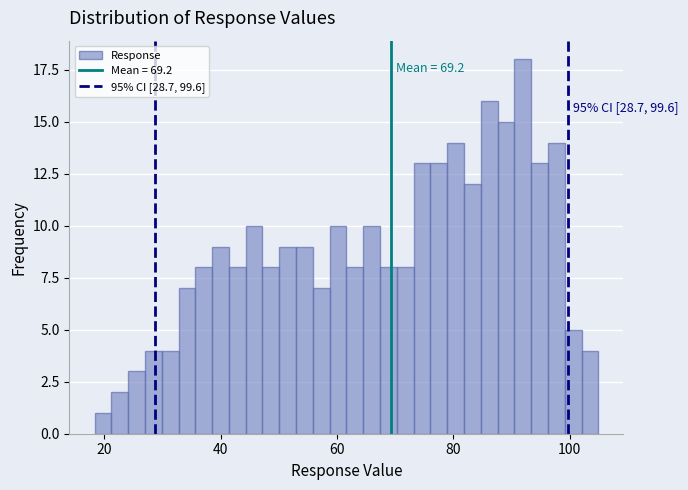

Around what value on the x-axis is the tallest bar? Give the approximate position of its centre, as read against the axis.

92